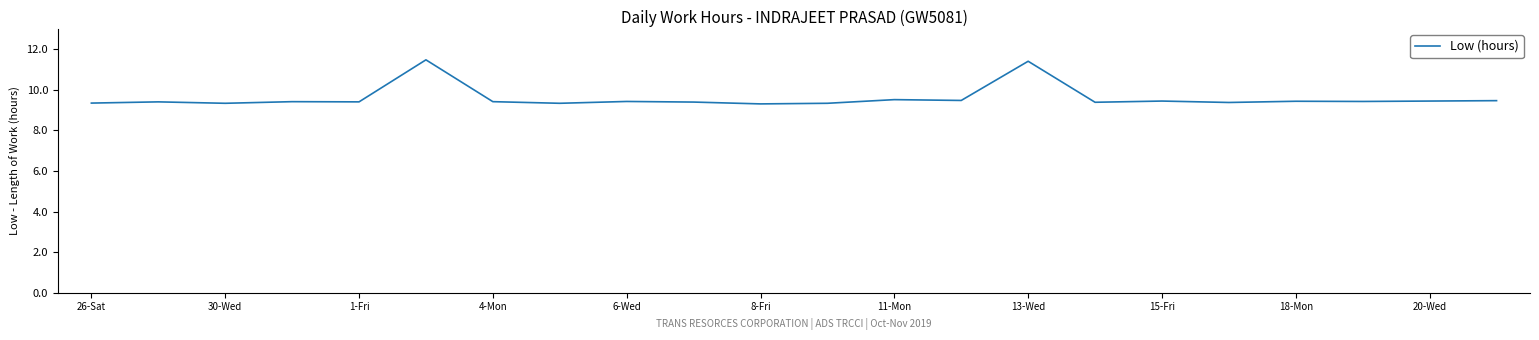

Count the number of categories in the chart.

22